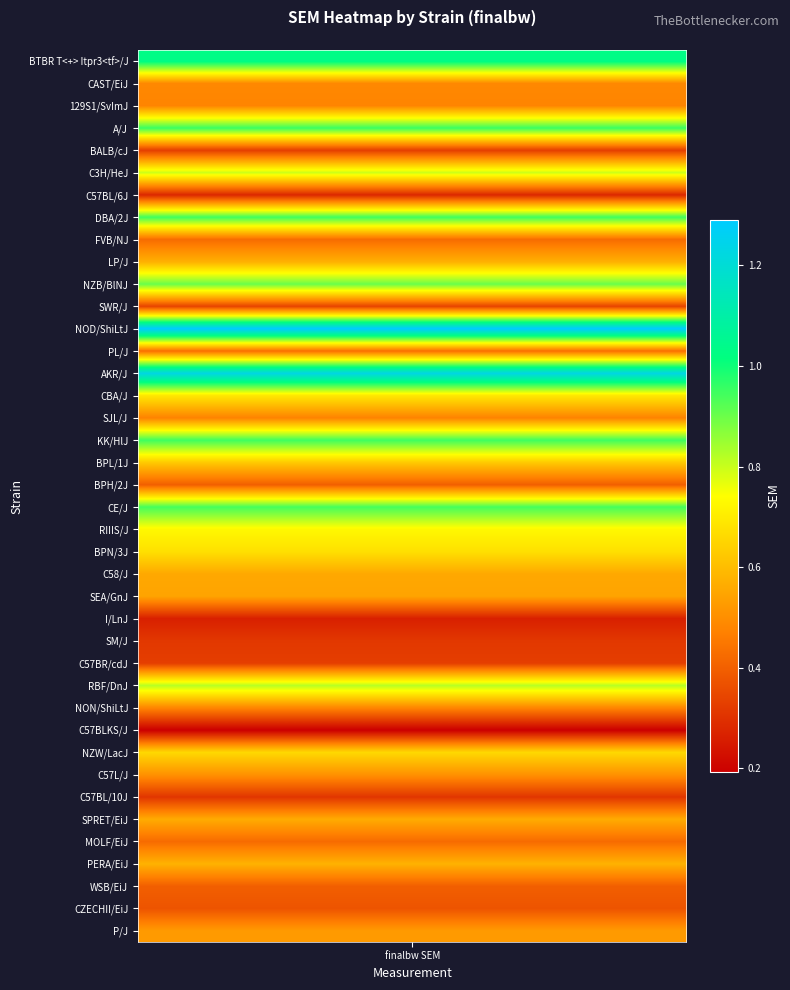

What is the change in value from BPL/1J to PERA/EiJ?

-0.1